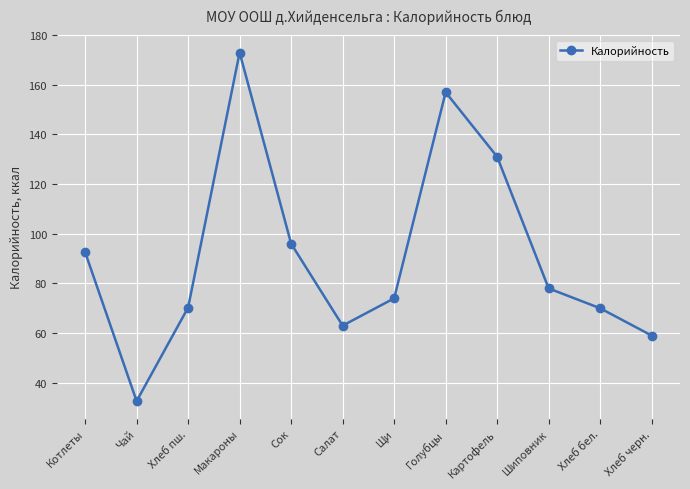

What is the maximum value shown in the chart?

173.0